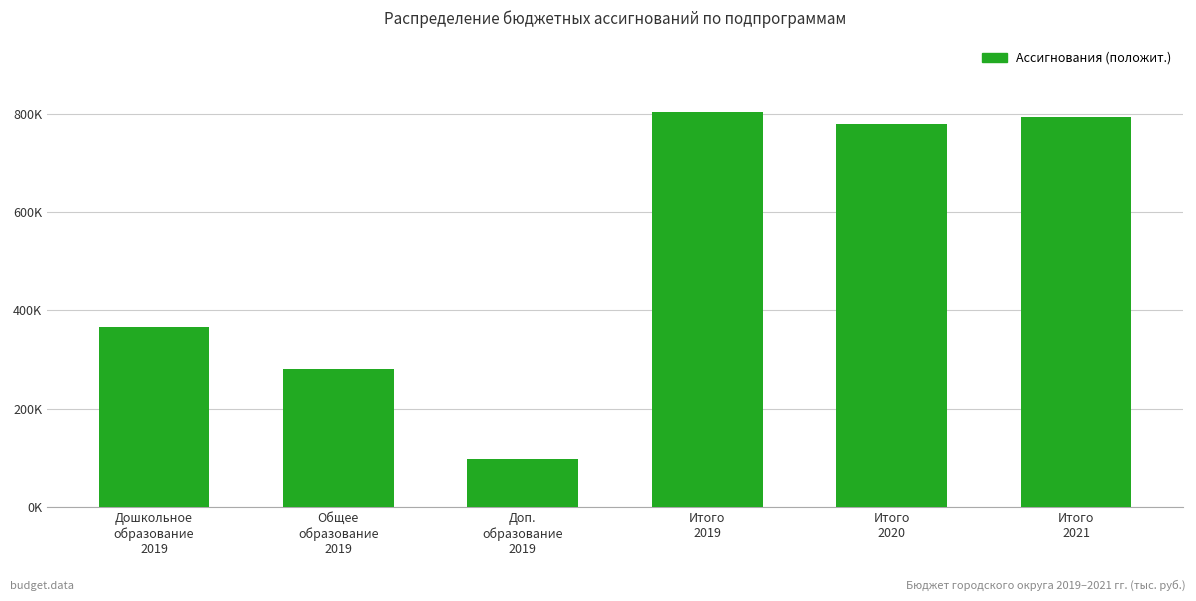

At which category does the chart reach its minimum across all series?

Доп.
образование
2019